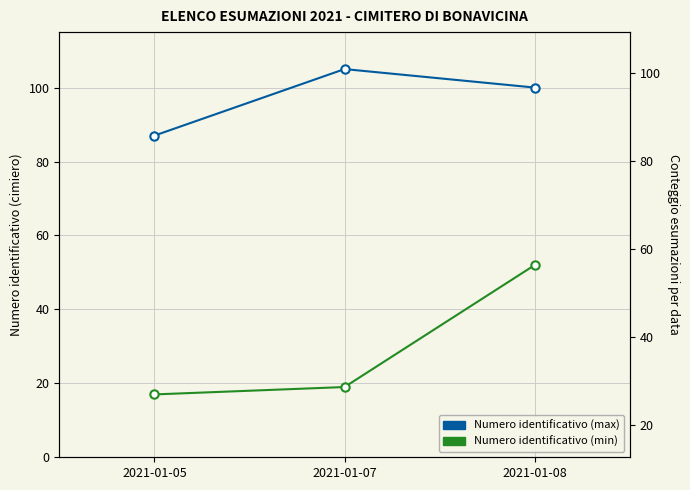

What is the value of the Numero identificativo (max) point at the 2nd from the left?

105